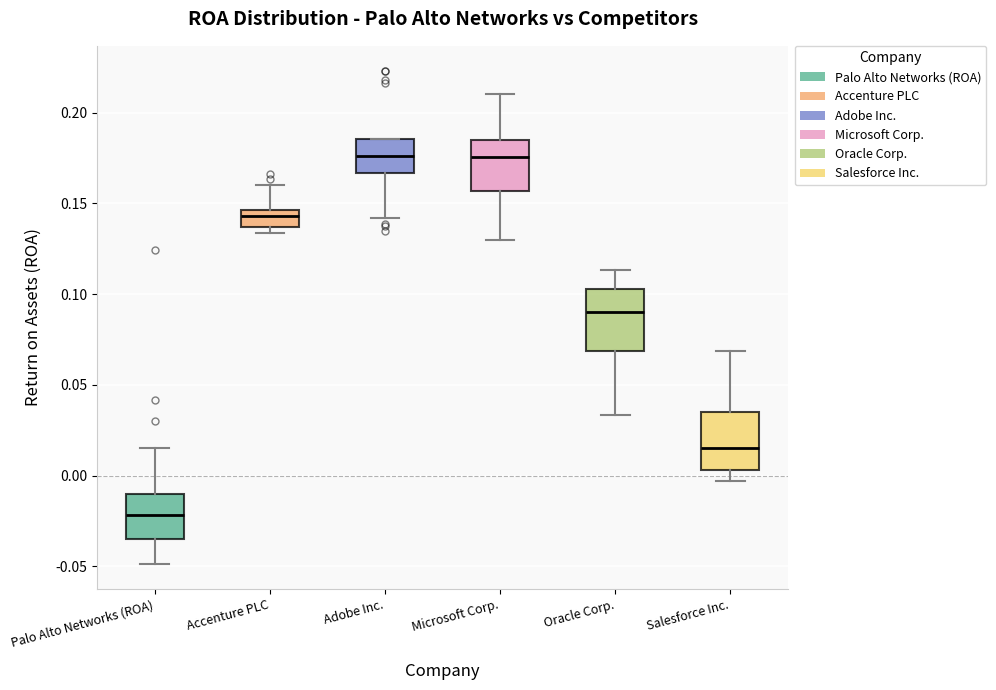

Reading left to right, transcribe this box plot: for each box, give where its median line is, the range the box spans, and where its two whiskers end, as read against the y-axis. The values are not printed on the chart, so give them approximately, as read against the axis.

Palo Alto Networks (ROA): median -0.020, box -0.035 to -0.010, whiskers -0.050 to 0.015
Accenture PLC: median 0.145 (inside the box), box 0.135 to 0.145, whiskers 0.135 (just below the box's lower edge) to 0.160
Adobe Inc.: median 0.175, box 0.165 to 0.185, whiskers 0.140 to 0.185
Microsoft Corp.: median 0.175, box 0.155 to 0.185, whiskers 0.130 to 0.210
Oracle Corp.: median 0.090, box 0.070 to 0.105, whiskers 0.035 to 0.115
Salesforce Inc.: median 0.015, box 0.005 to 0.035, whiskers -0.005 to 0.070